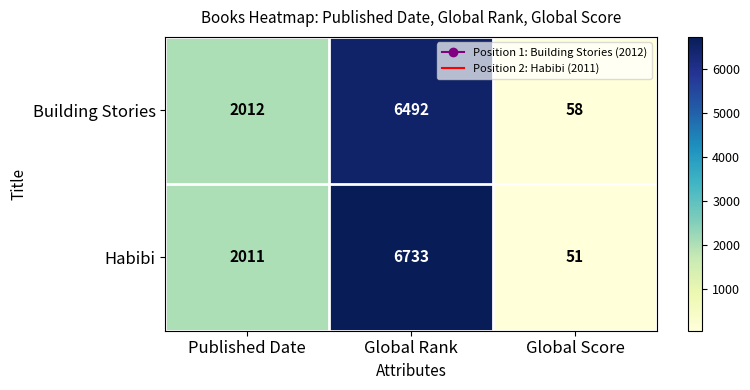

Which label corresponds to the largest value in the chart?

Global Rank